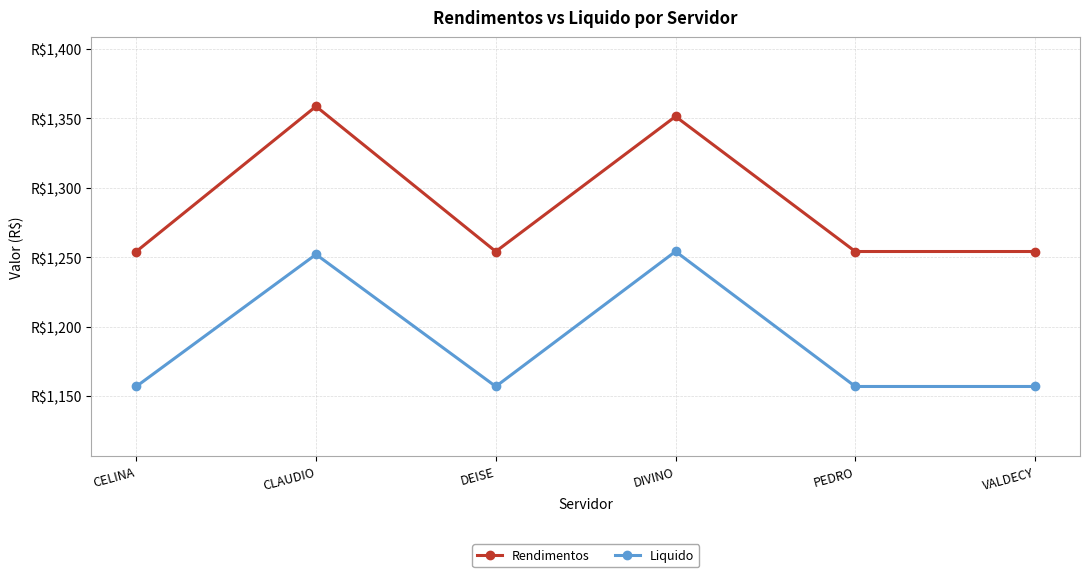

True or false: Liquido and Rendimentos intersect in this chart.

False